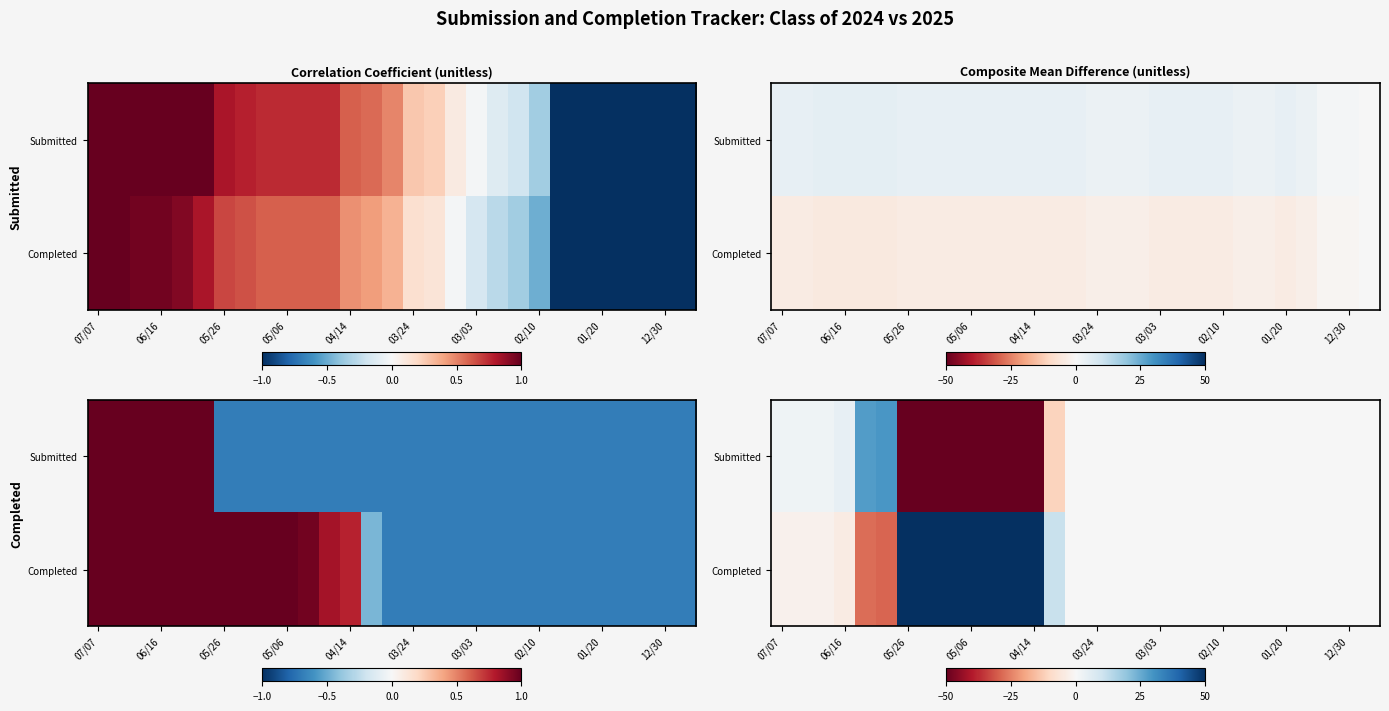

Which series has the largest range (max minus min)?

Submitted